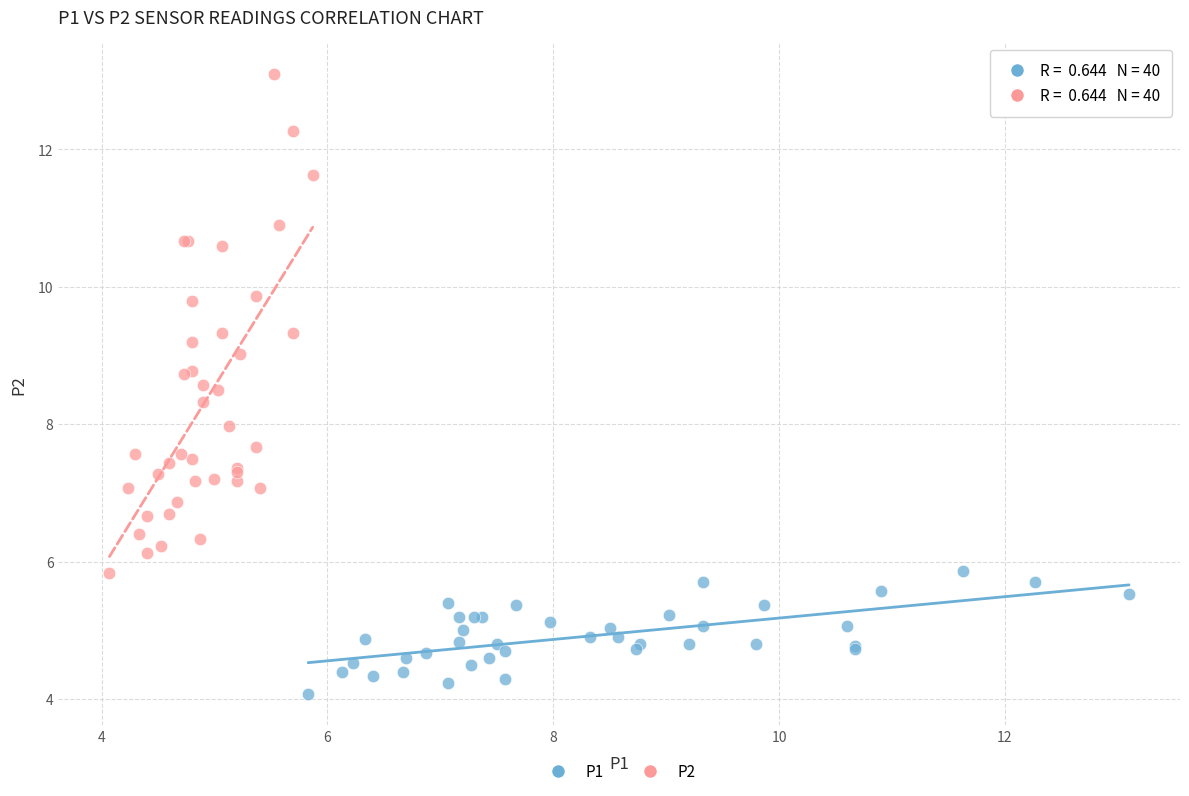

Which series has the widest spread of Y values?

P2